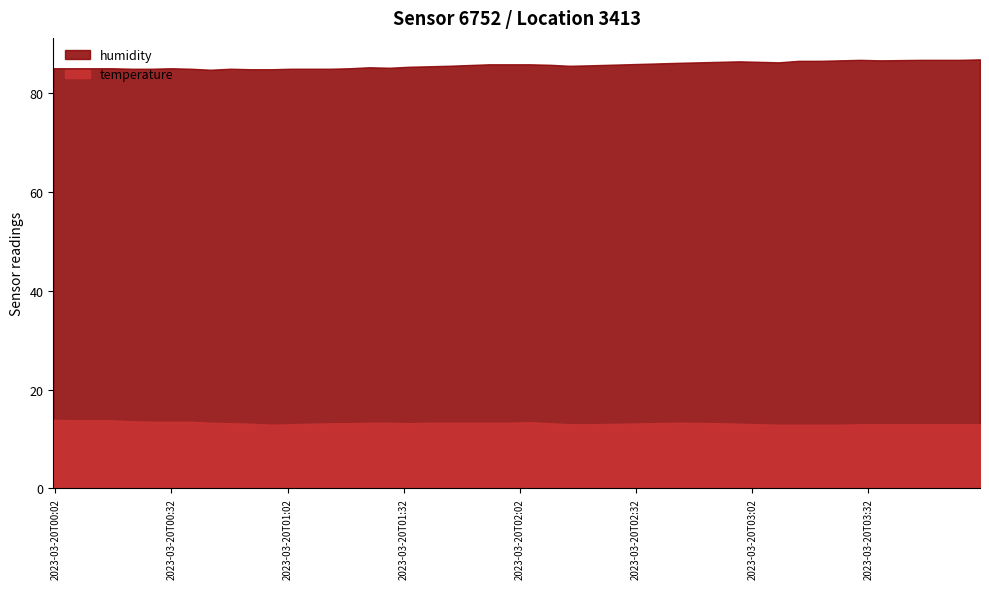

True or false: temperature and humidity cross at least once.

False